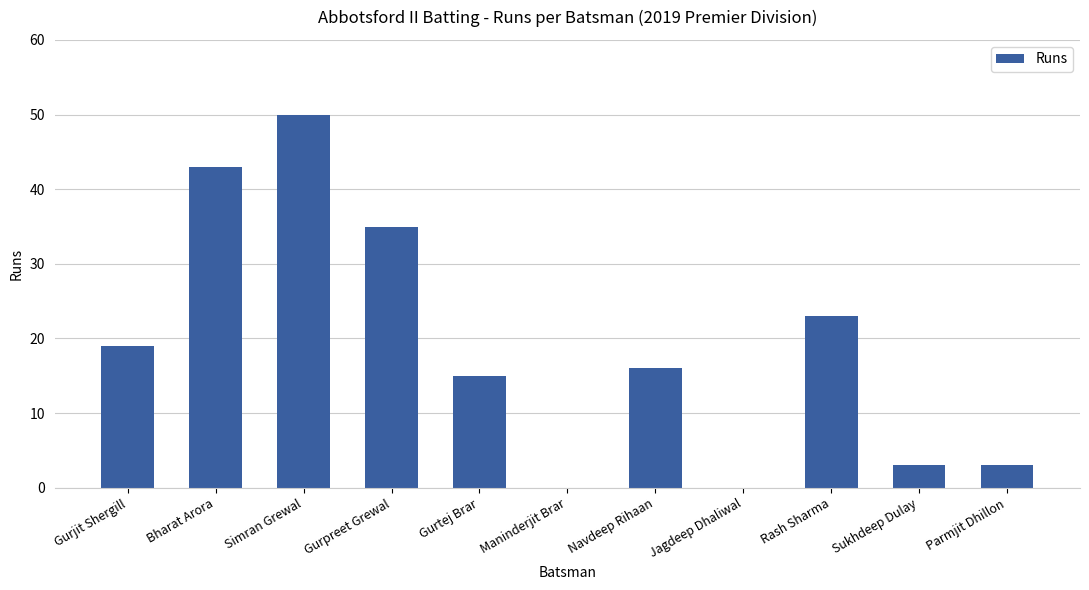

Is it true that the value at Rash Sharma is 23?

True